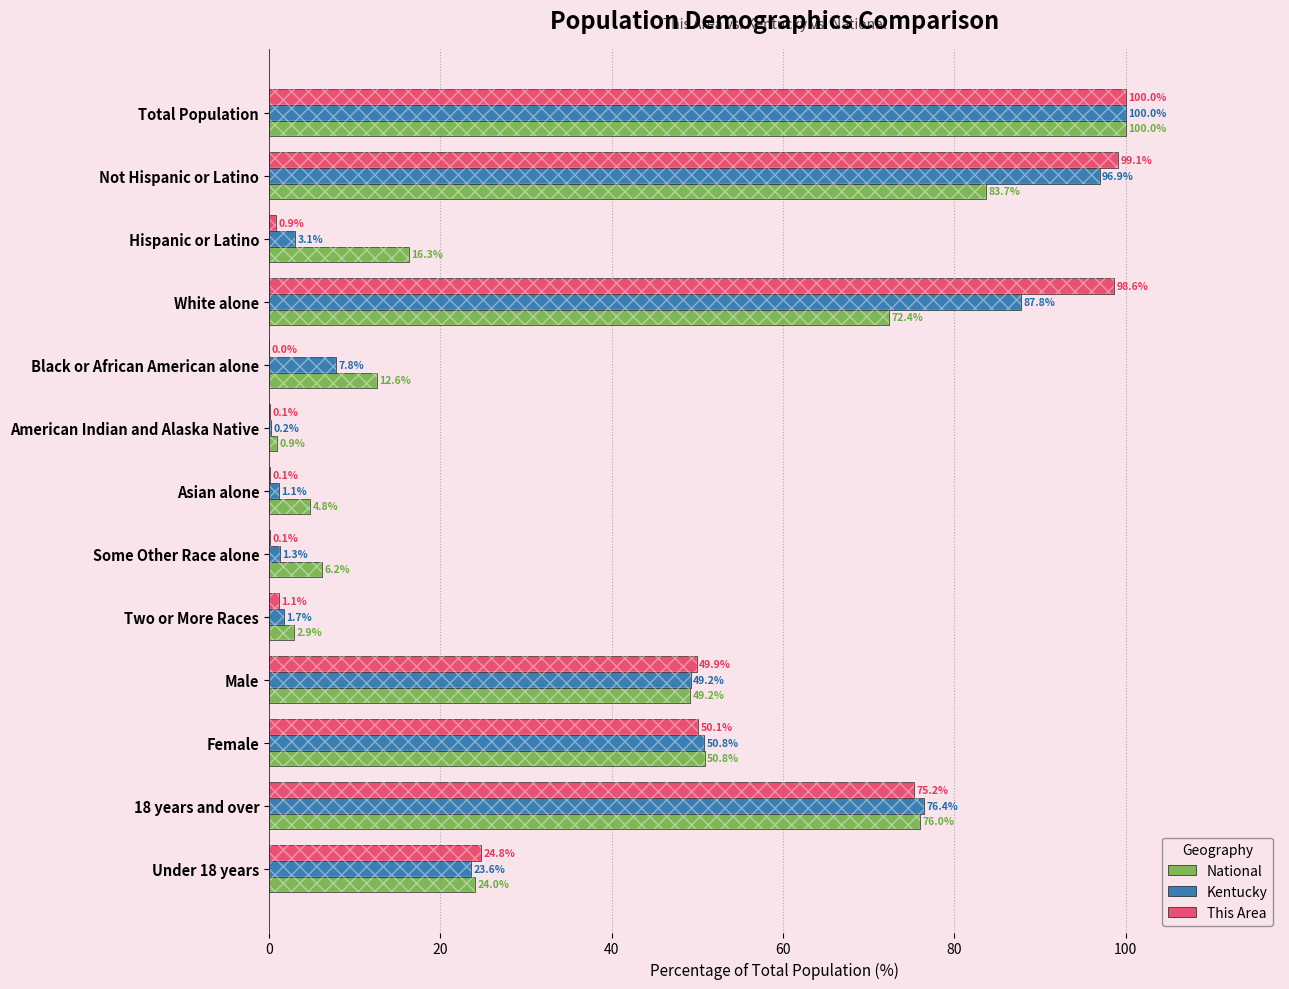

Which has a higher value, Black or African American alone or White alone?

White alone